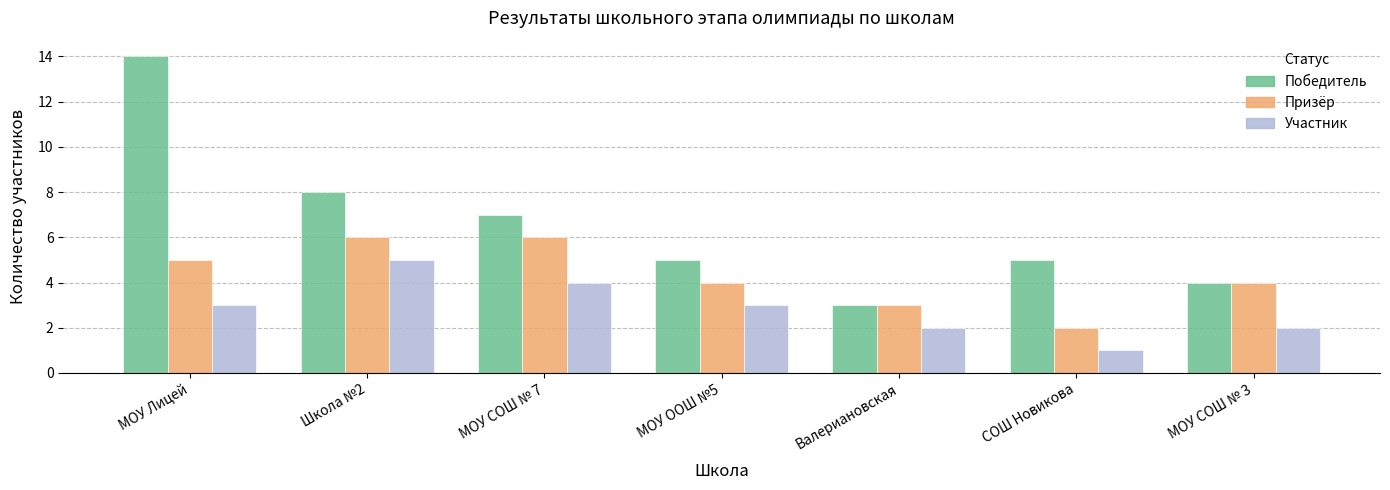

Which label corresponds to the smallest value in the chart?

СОШ Новикова